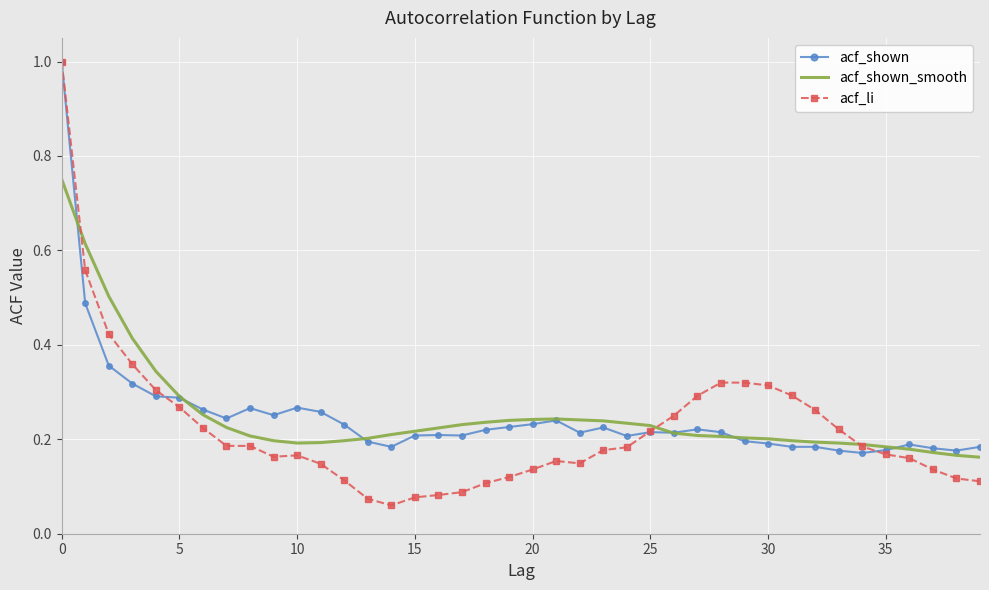

Which series has the widest spread of values?

acf_li